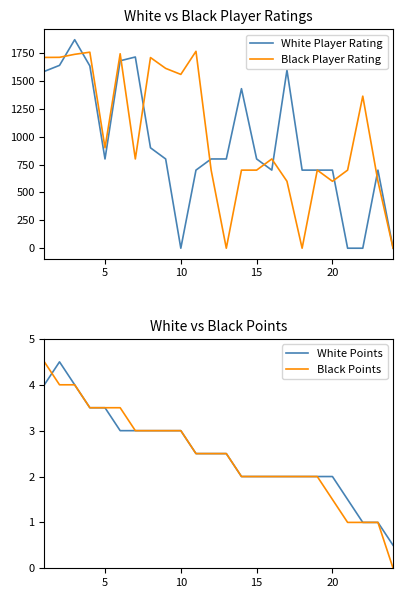

What is the maximum value for Black Player Rating?

1765